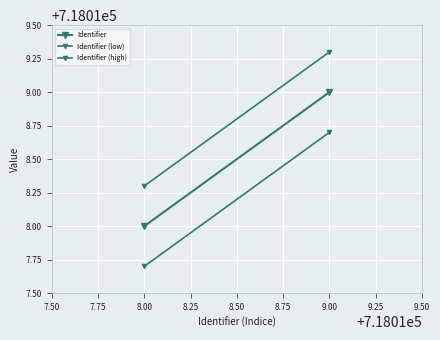

Which has a higher value, 8.00 or 9.00?

9.00